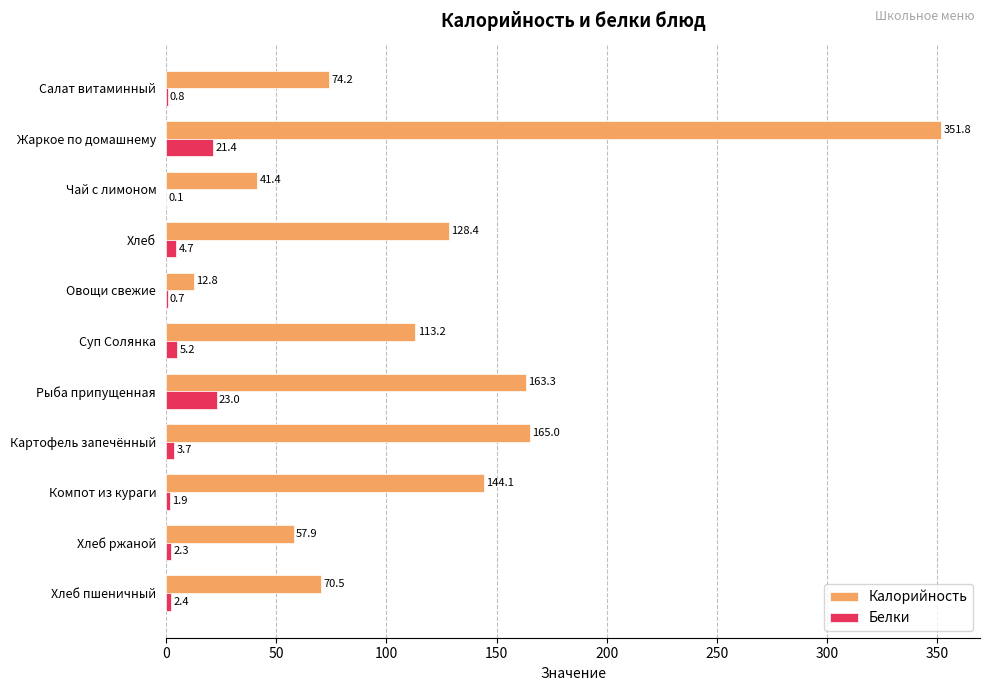

What is the average value of the Белки series?

6.0